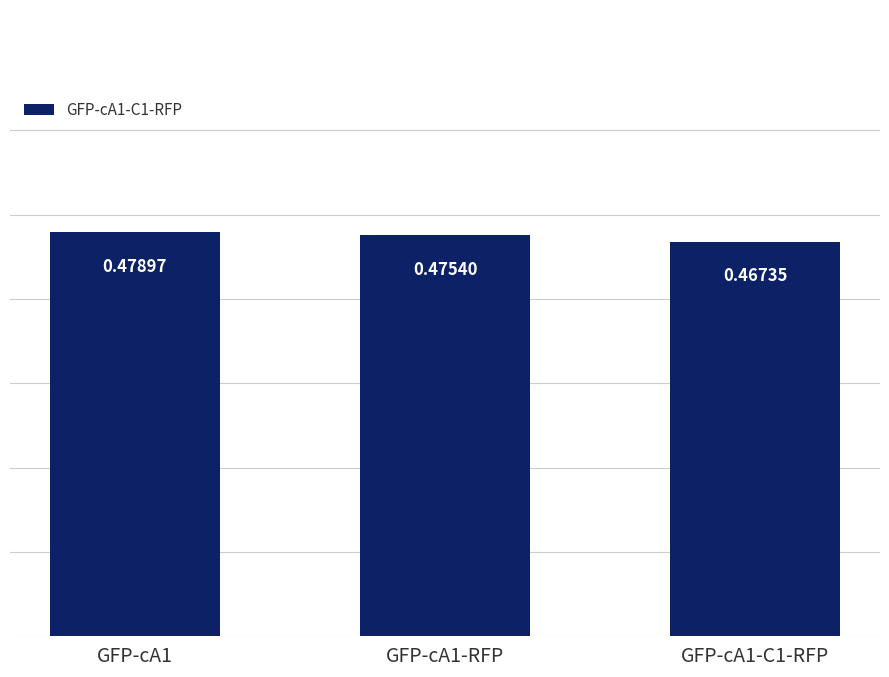

Rank the categories by value from highest to lowest.

GFP-cA1, GFP-cA1-RFP, GFP-cA1-C1-RFP